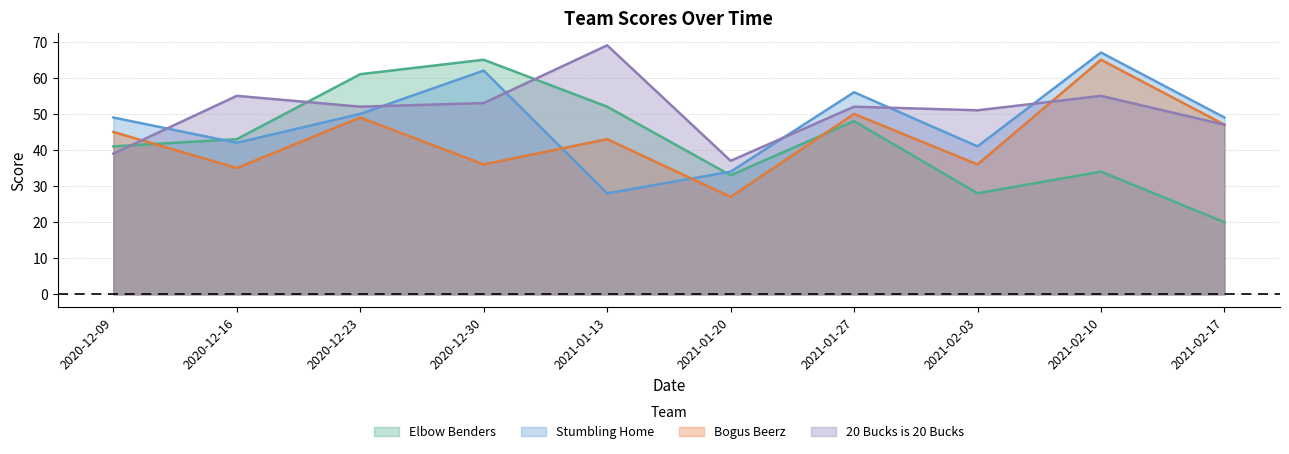

What is the difference between the highest and lowest values at 2021-02-17?

29